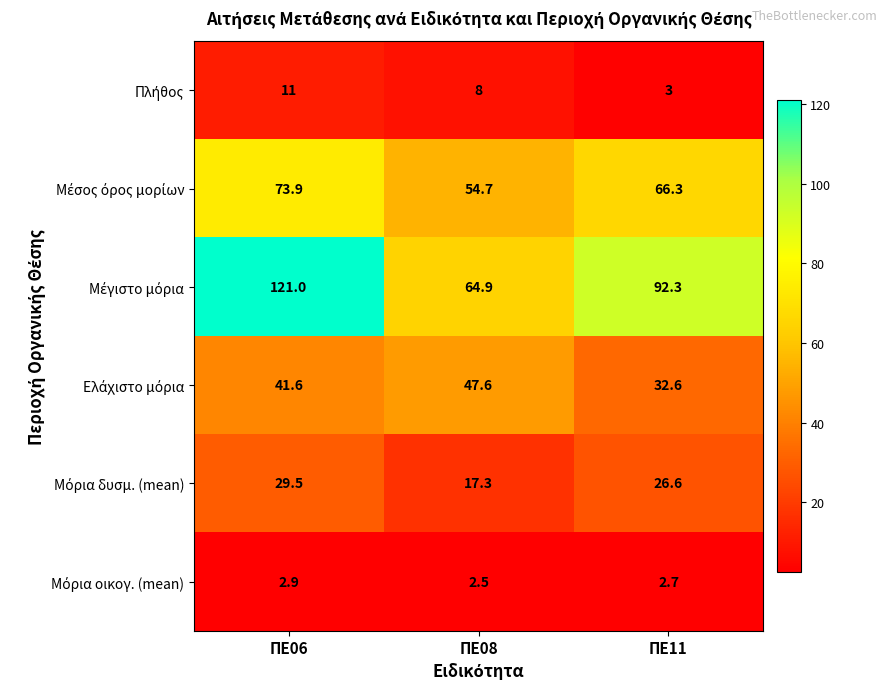

How many categories are shown in the chart?

3